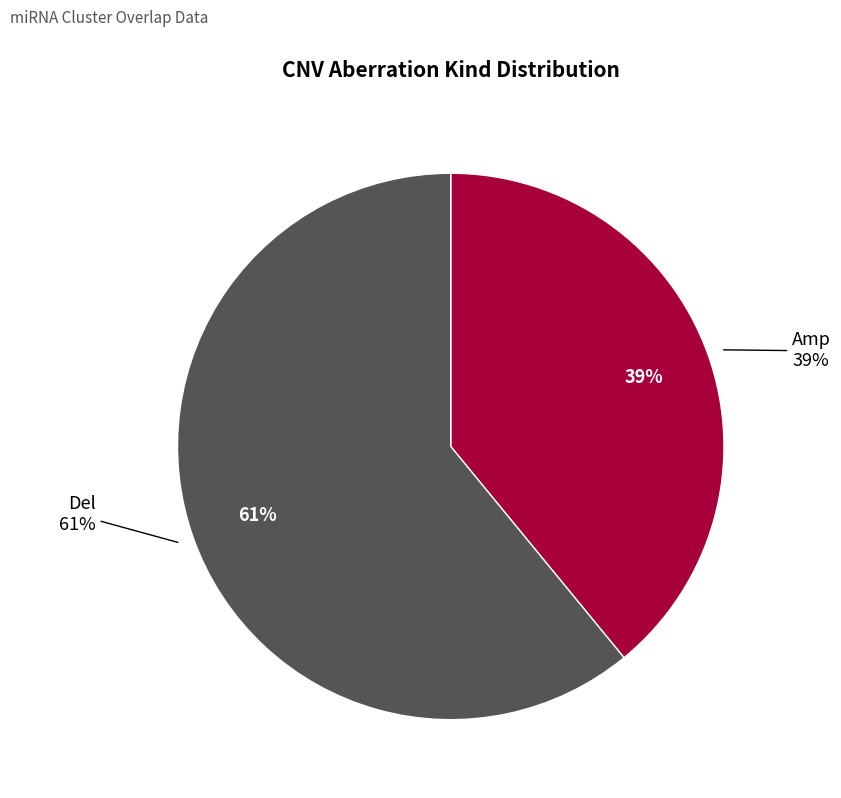

To the nearest percent, what is the average slice percentage?

50%